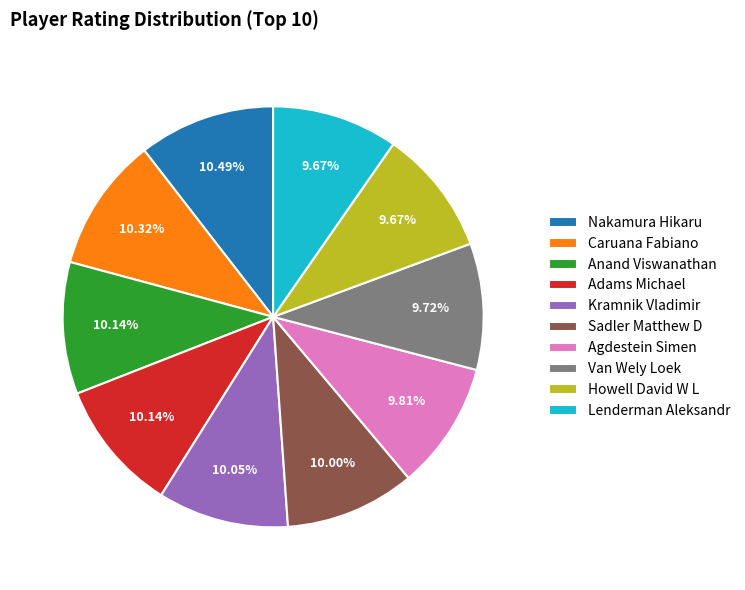

Count the number of slices in the pie.

10